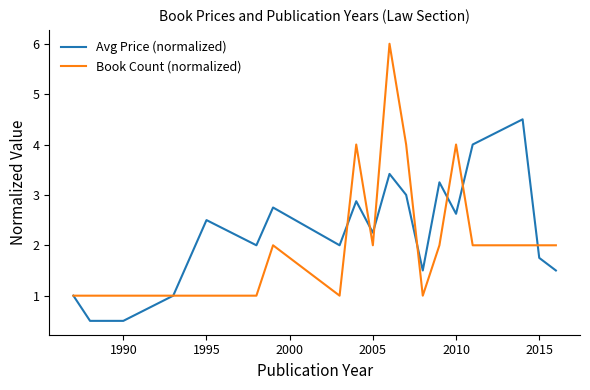

Which series ends up on top after the final intersection of Avg Price (normalized) and Book Count (normalized)?

Book Count (normalized)